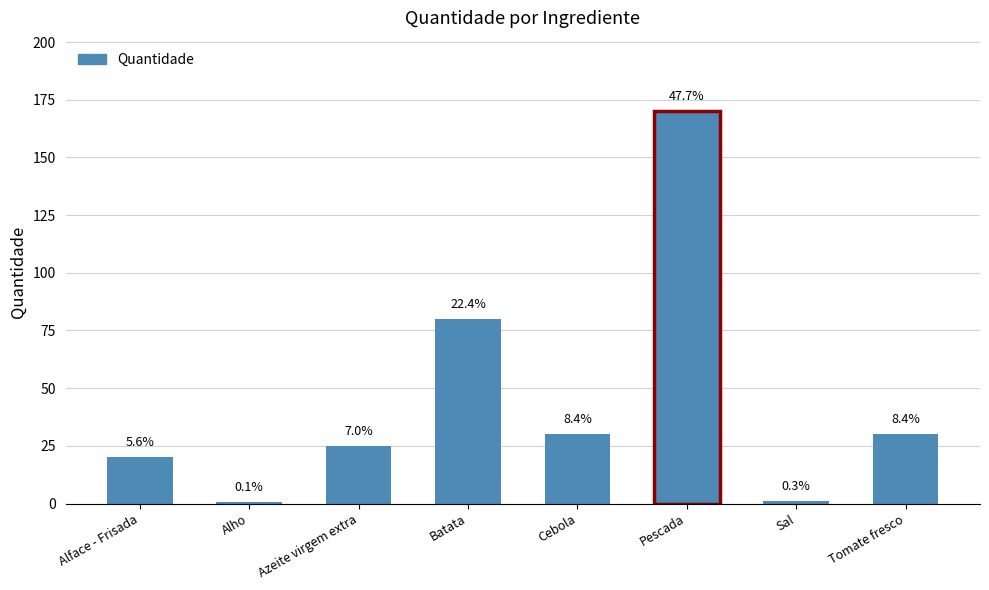

Are the bars horizontal?

No